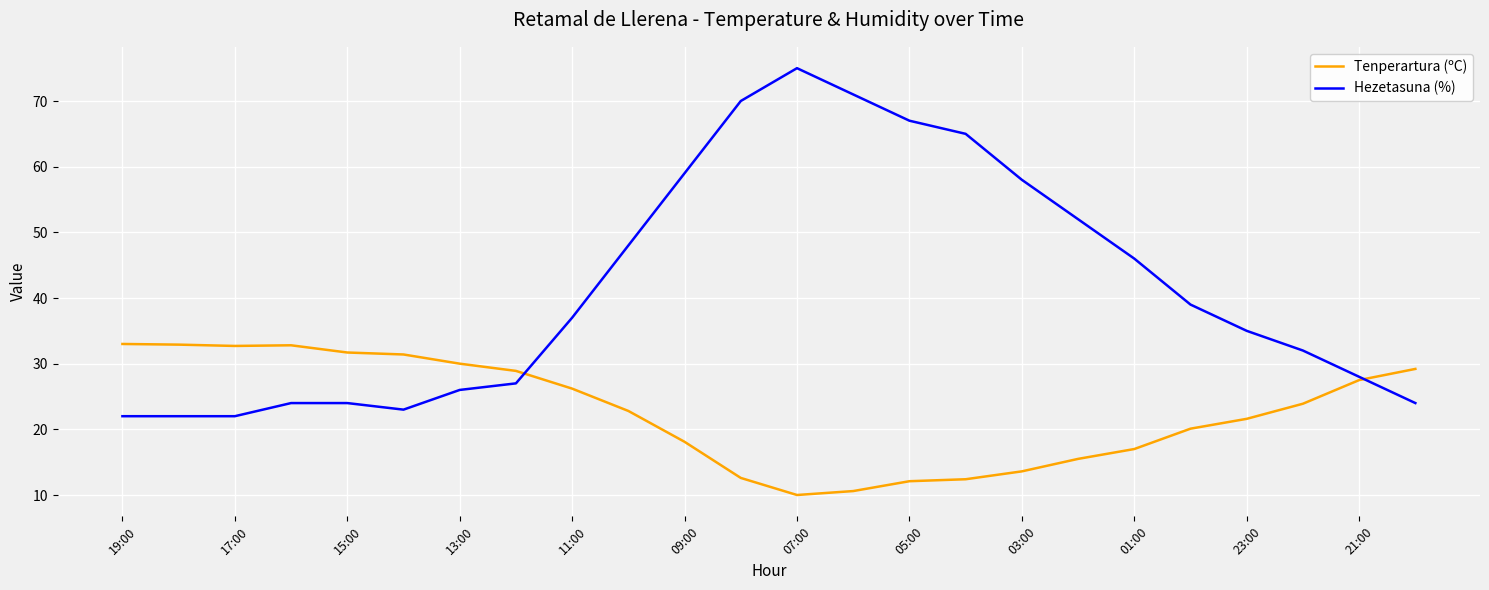

Which series has the largest total across all categories?

Hezetasuna (%)